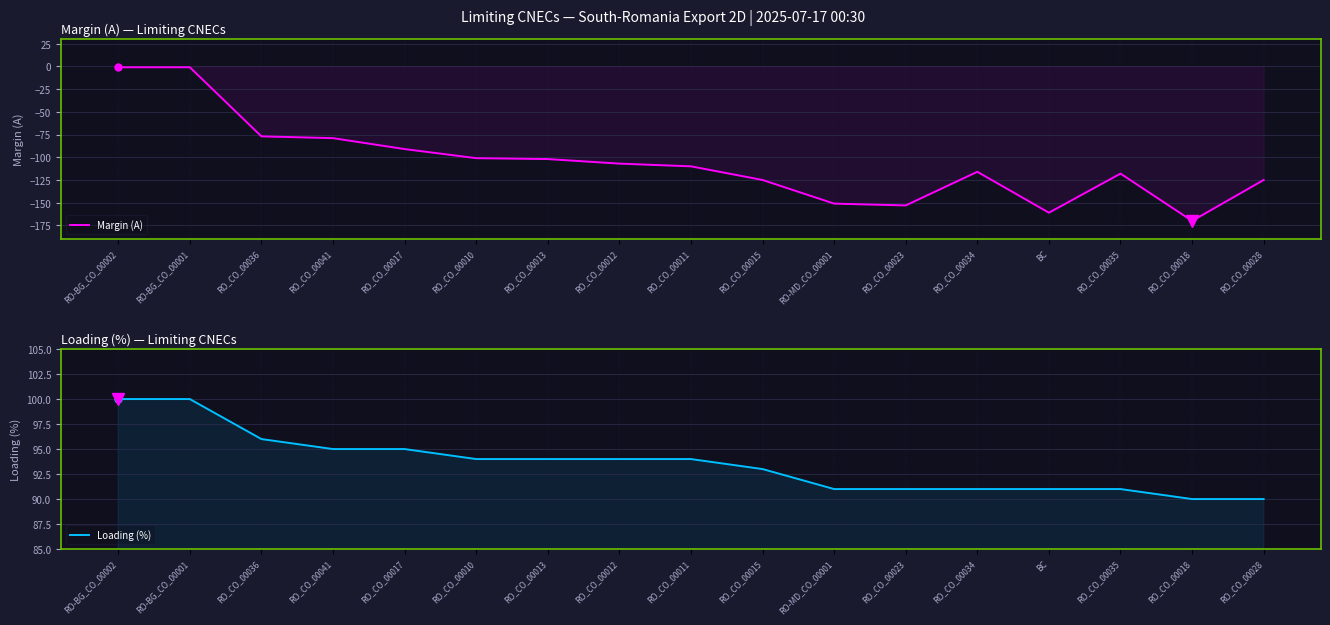

Which series has the largest total across all categories?

Loading (%)